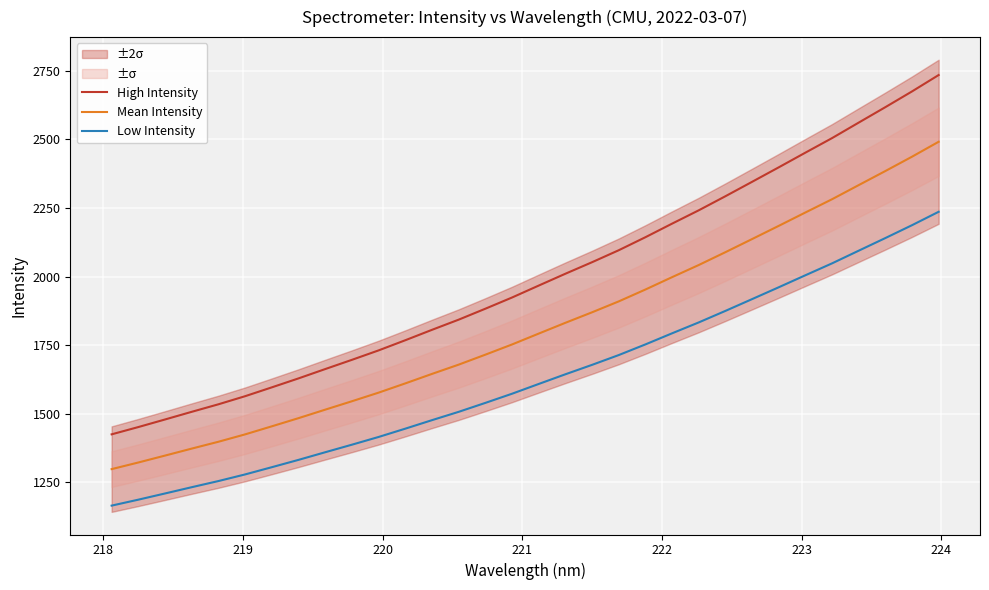

How many data points in Mean Intensity are less than 1792?

16